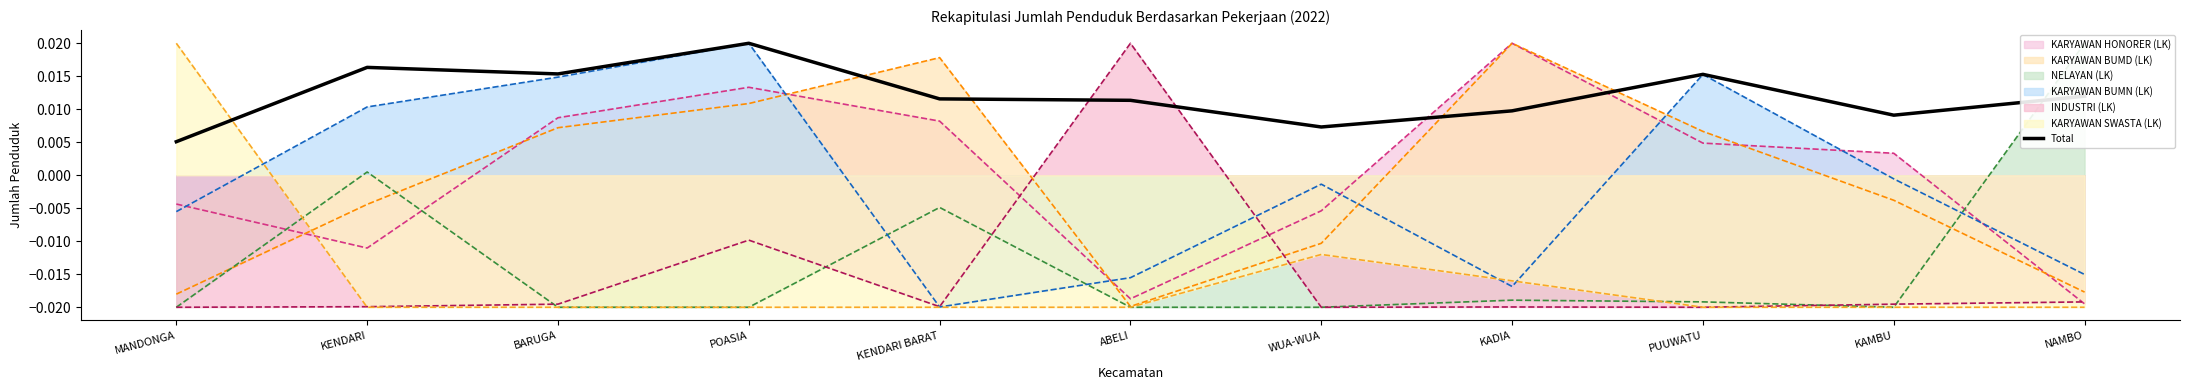

Rank the categories by value from highest to lowest.

POASIA, KENDARI, BARUGA, PUUWATU, NAMBO, KENDARI BARAT, ABELI, KADIA, KAMBU, WUA-WUA, MANDONGA